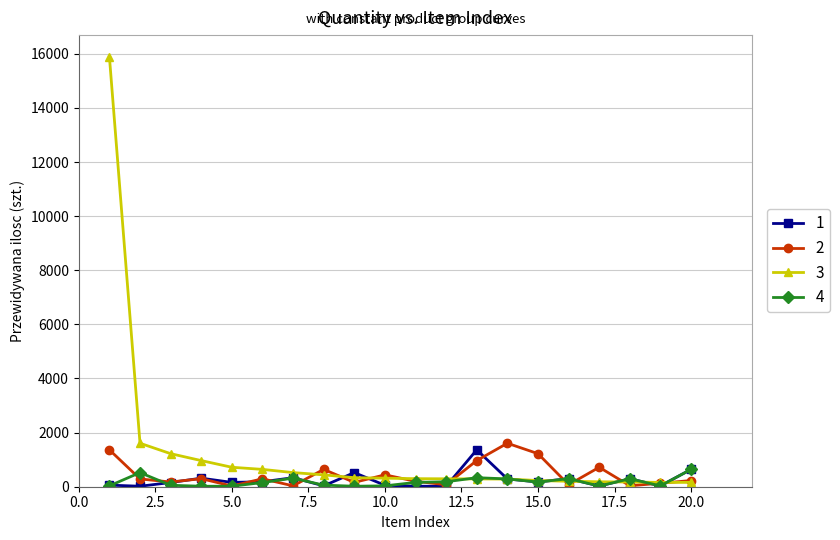

True or false: 4 has more than 2 points higher than both neighbors.

True